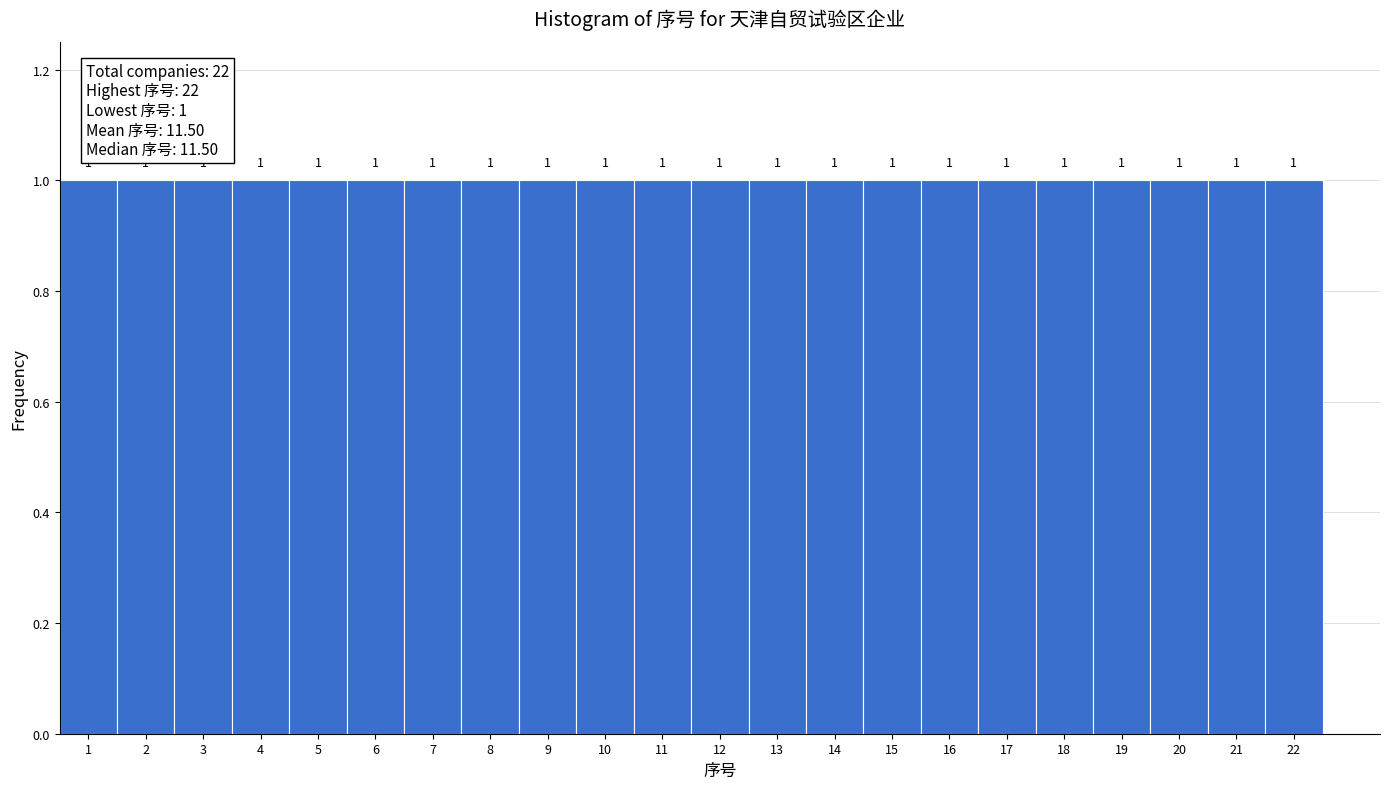

Reading left to right, transcribe this chart: for each bar, give the range it covers on the x-axis and its height.

0.5 to 1.5: 1
1.5 to 2.5: 1
2.5 to 3.5: 1
3.5 to 4.5: 1
4.5 to 5.5: 1
5.5 to 6.5: 1
6.5 to 7.5: 1
7.5 to 8.5: 1
8.5 to 9.5: 1
9.5 to 10.5: 1
10.5 to 11.5: 1
11.5 to 12.5: 1
12.5 to 13.5: 1
13.5 to 14.5: 1
14.5 to 15.5: 1
15.5 to 16.5: 1
16.5 to 17.5: 1
17.5 to 18.5: 1
18.5 to 19.5: 1
19.5 to 20.5: 1
20.5 to 21.5: 1
21.5 to 22.5: 1